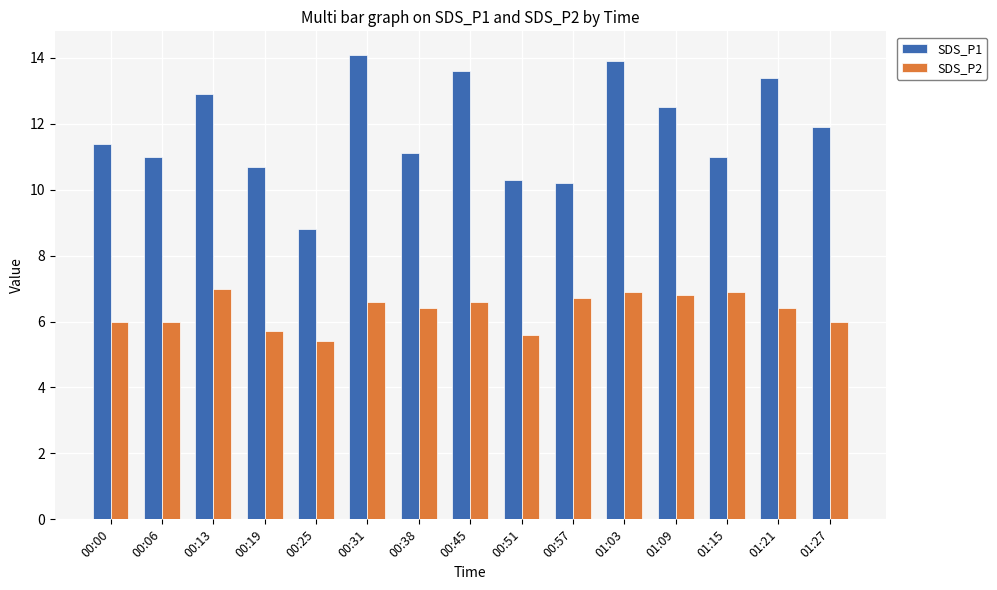

At how many categories does at least one series exceed 10?

14